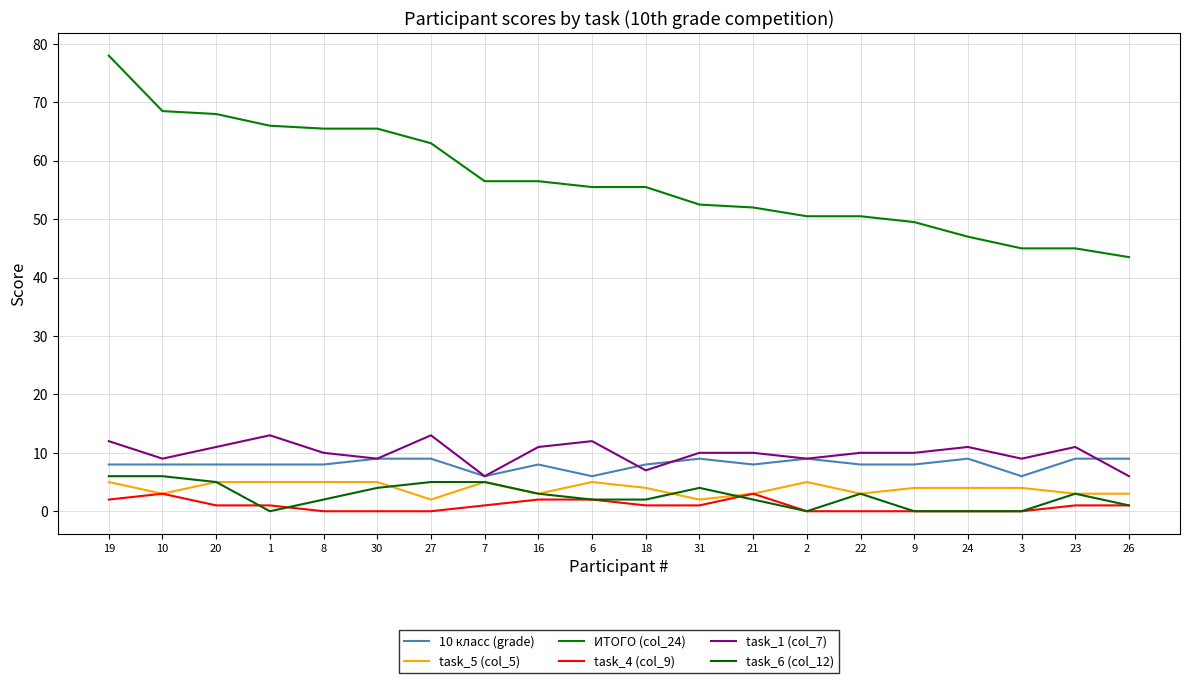

Is it true that task_1 (col_7) equals 10.0 at 21?

True